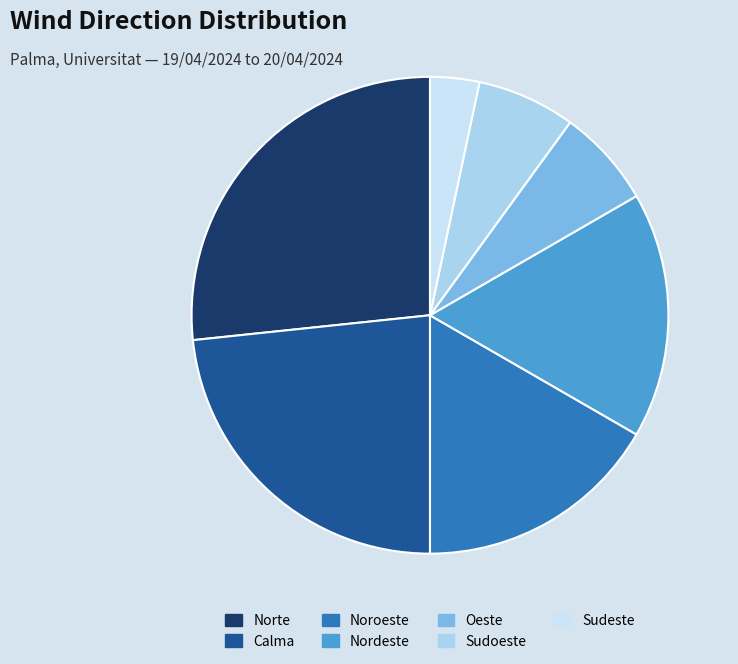

Count the number of slices in the pie.

7